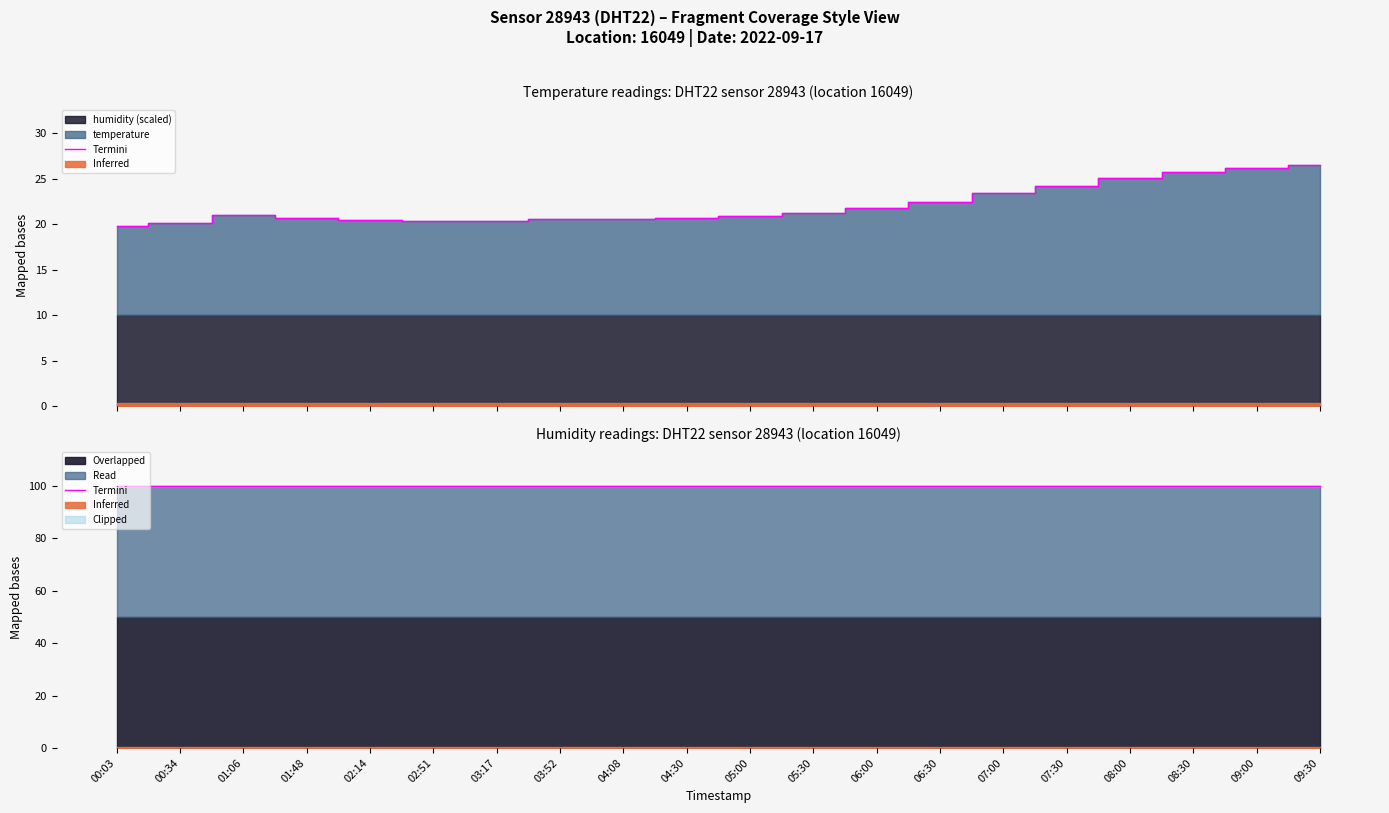

Approximately how many times larger is the value at 08:30 compared to 00:34?

1.3